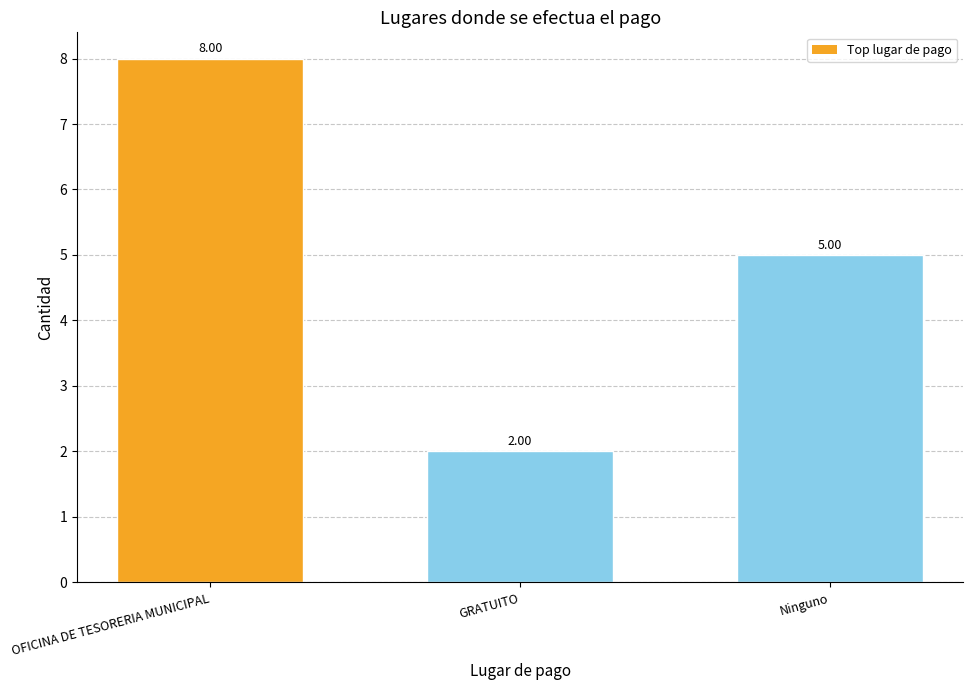

Count the values in the range 2 to 8.

3